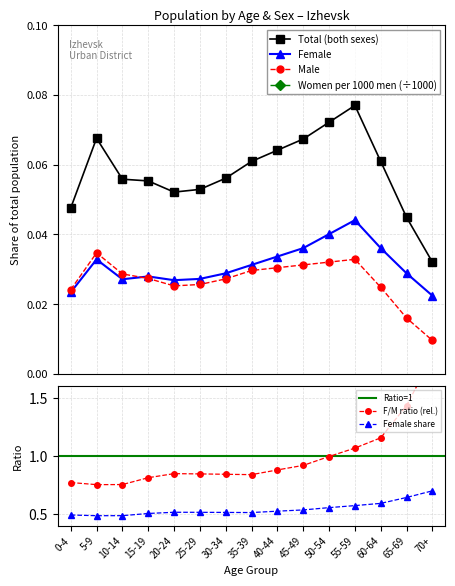

The value of Female at 35-39 is 0.1. True or false?

False